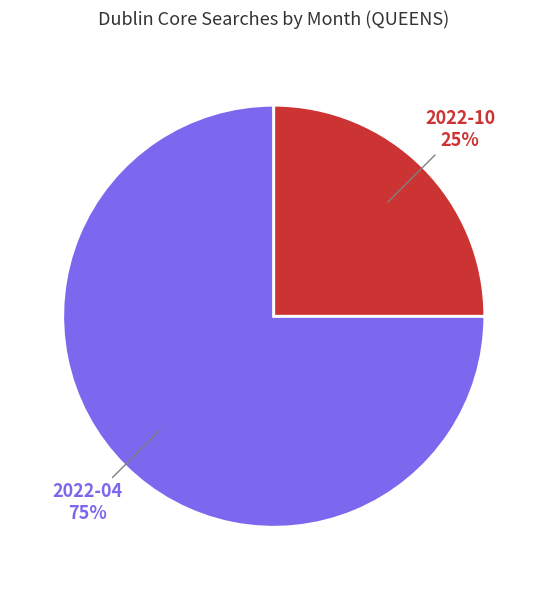

The 2022-10 slice represents 25% of the pie. True or false?

True